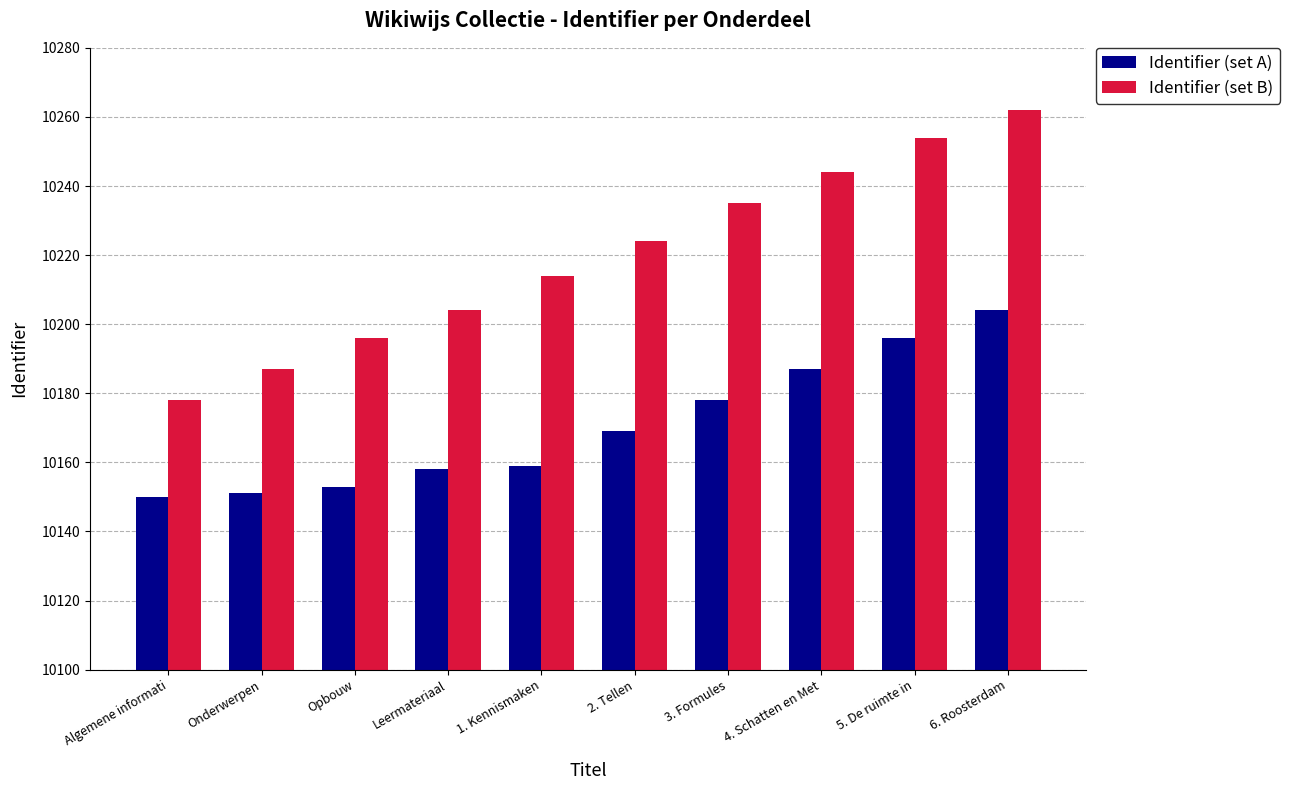

What is the label of the 8th bar from the right?

Opbouw